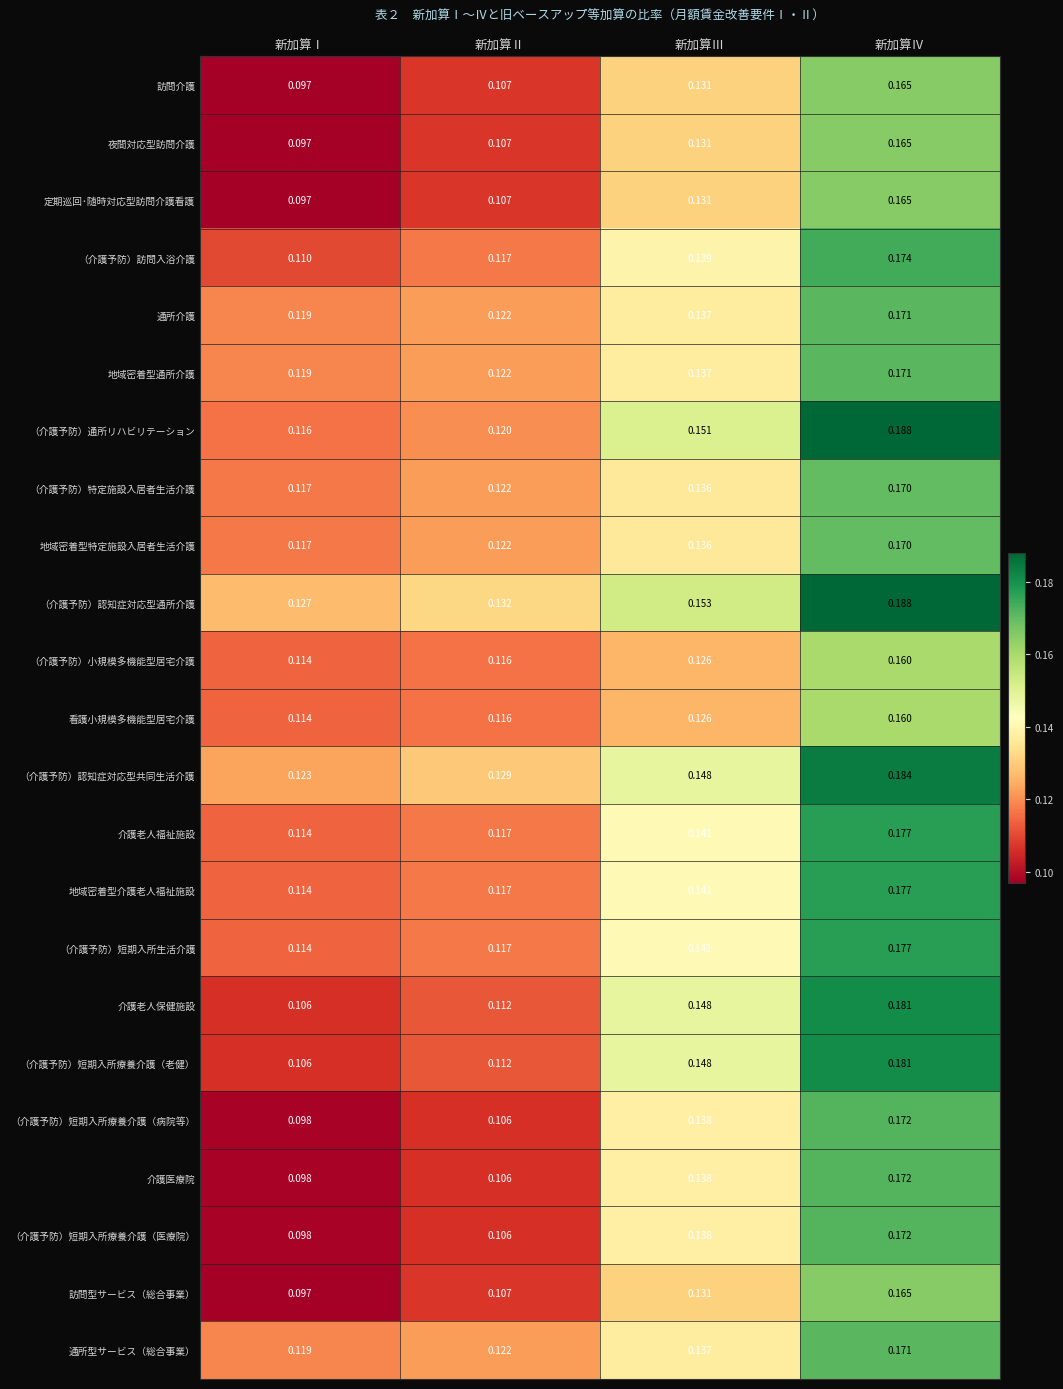

At which label does 通所型サービス（総合事業） reach its peak?

新加算Ⅳ